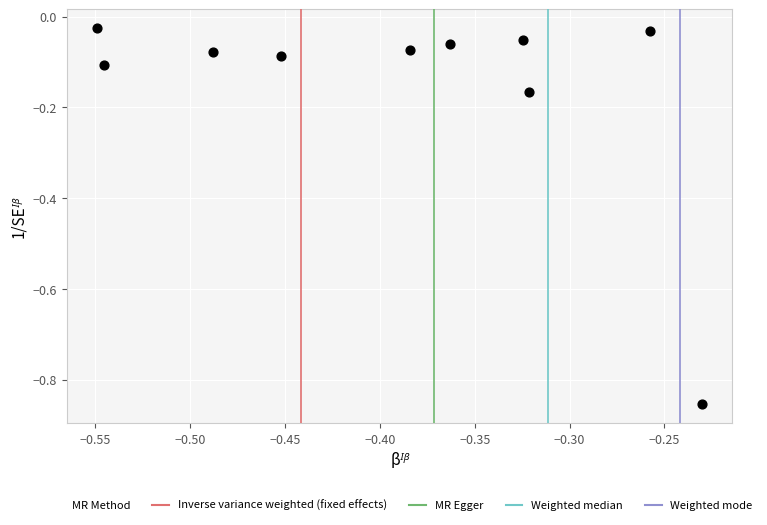

What is the range of X values (max minus min)?

0.3